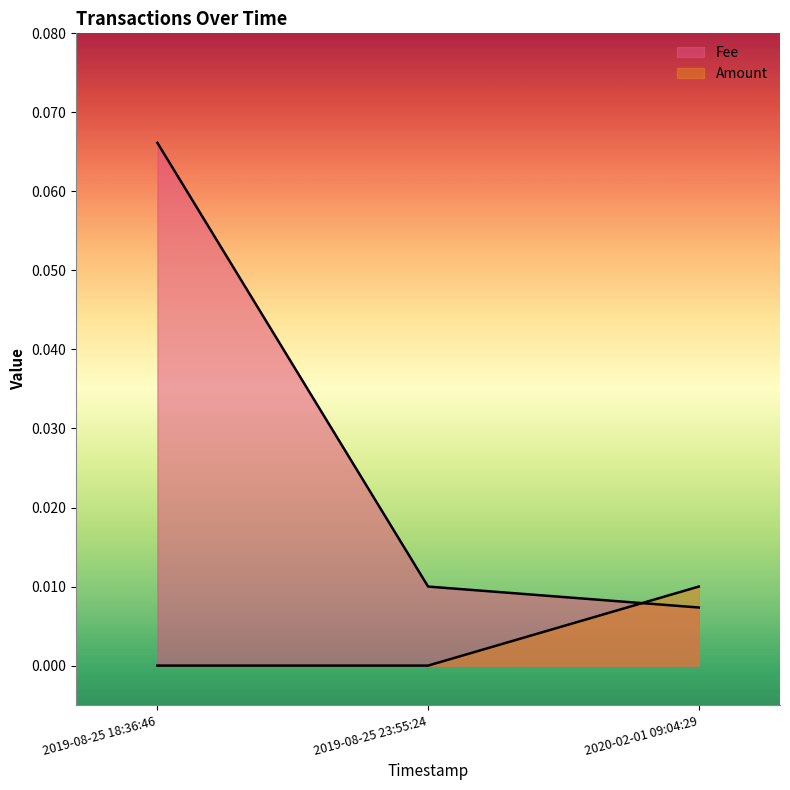

How many lines are shown in the chart?

2